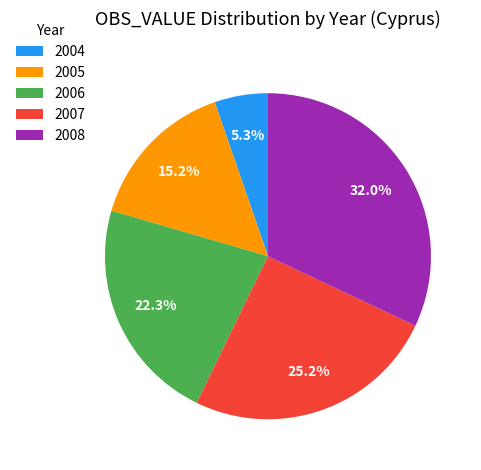

What percentage is NOT represented by 2007?

74.8%